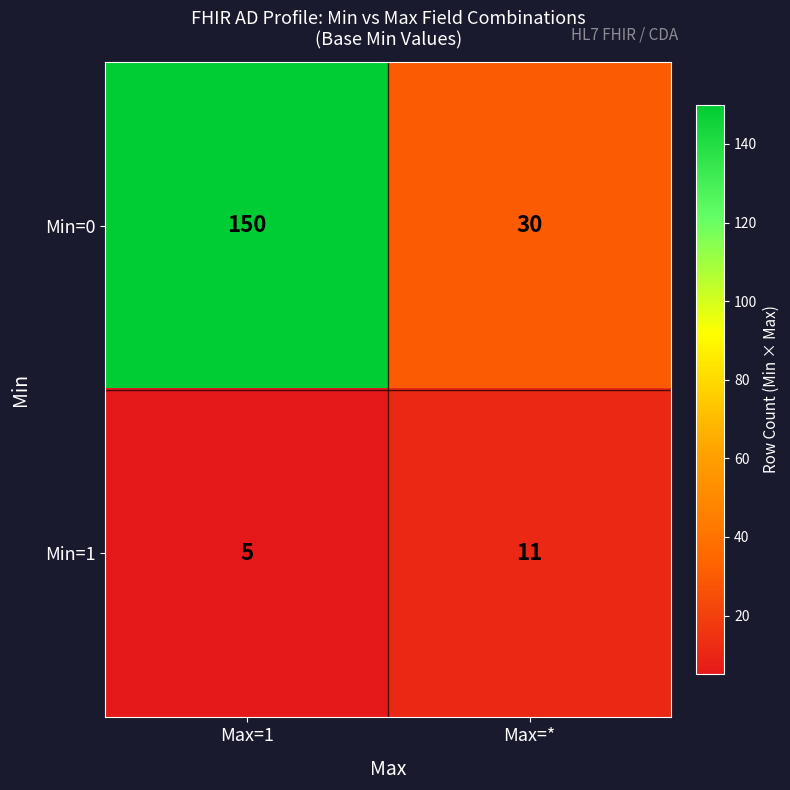

What is the difference between the highest and lowest values at Max=1?

145